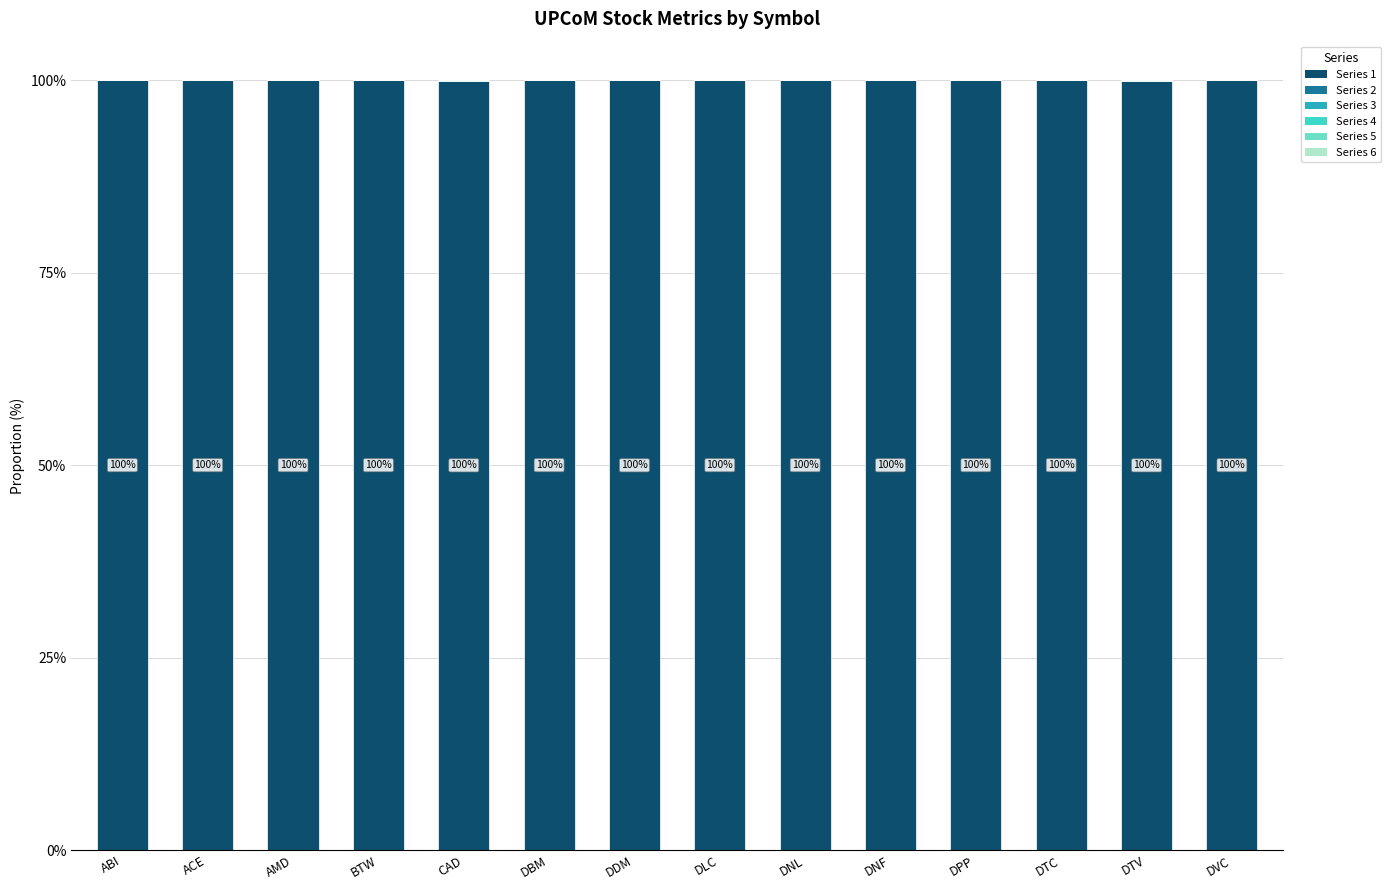

How many distinct data groups are displayed?

5